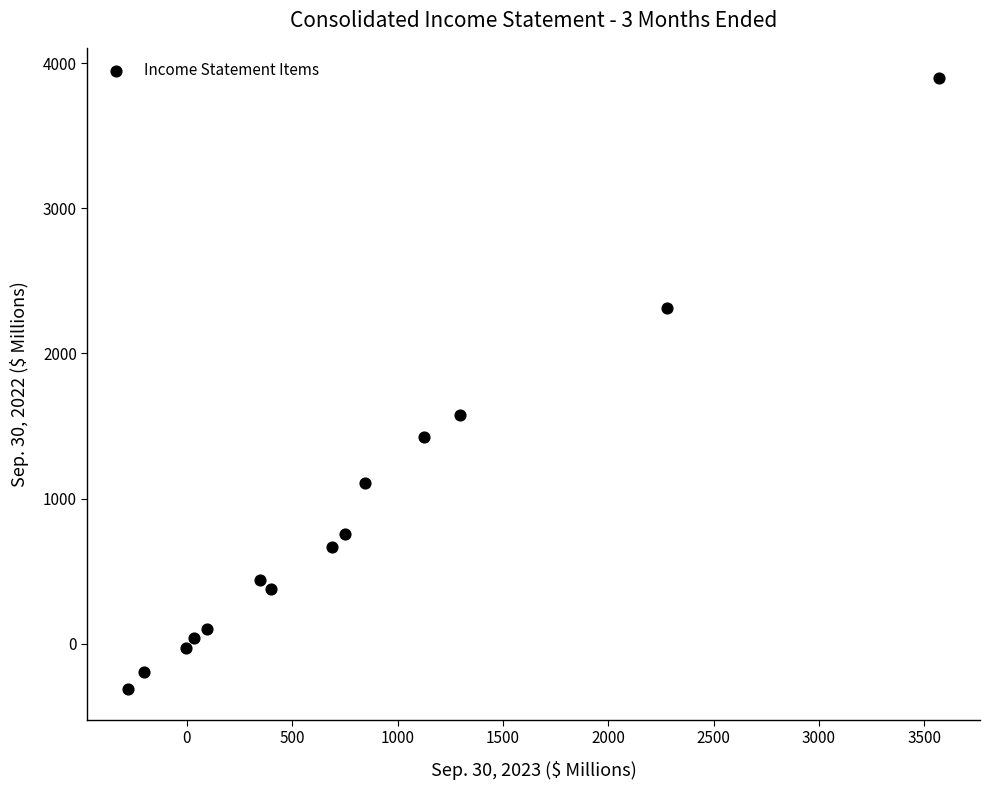

What Y value in the scatter plot is closest to 1791?

1579